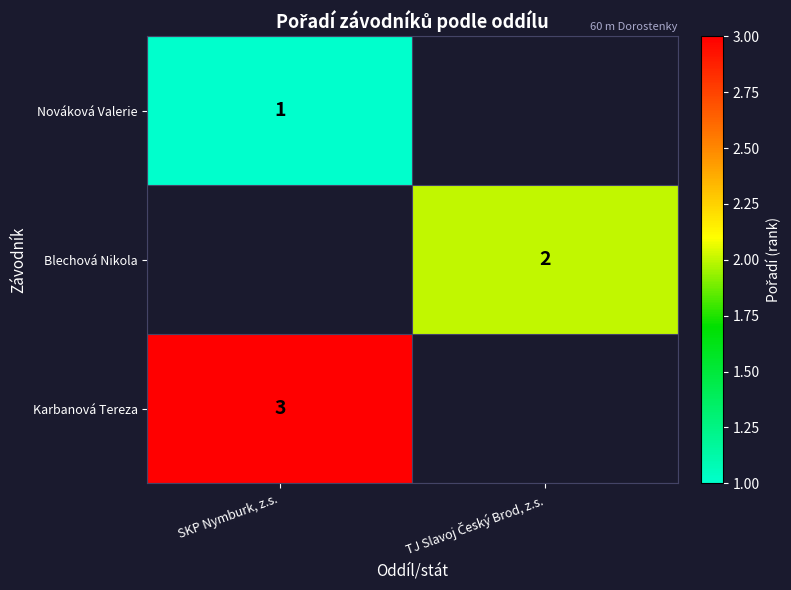

Is it true that Karbanová Tereza equals 3 at SKP Nymburk, z.s.?

True